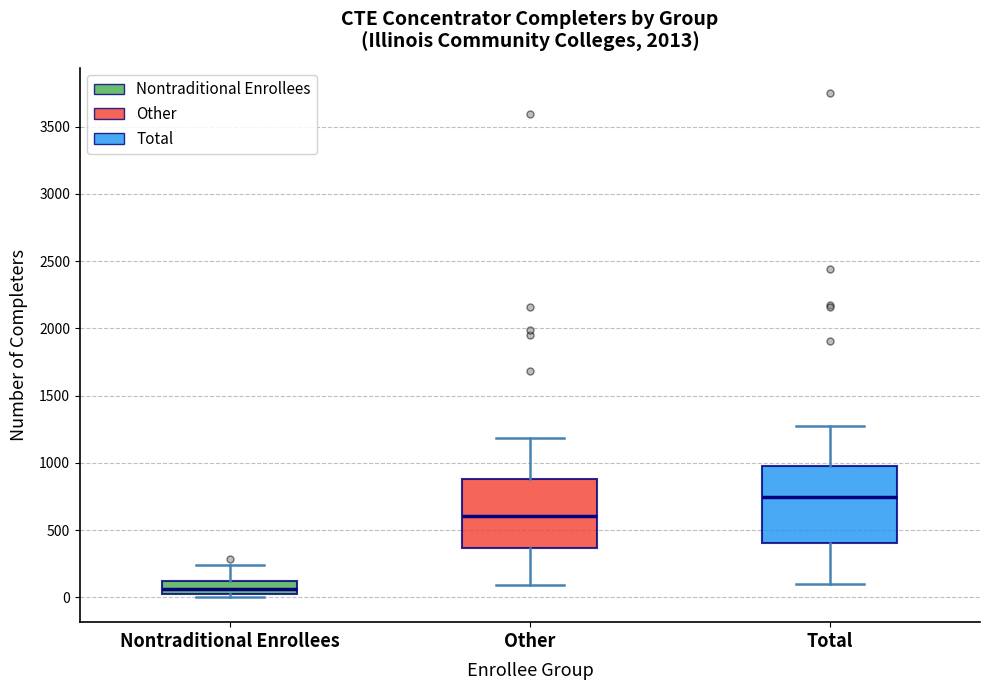

Reading left to right, read every box against the y-axis: the position of its median line, the range the box covers, and the ends of its whiskers. The values are not printed on the chart, so give them approximately, as read against the axis.

Nontraditional Enrollees: median 50, box 0 to 100, whiskers 0 (just below the box's lower edge) to 250
Other: median 600, box 350 to 900, whiskers 100 to 1200
Total: median 750, box 400 to 950, whiskers 100 to 1250